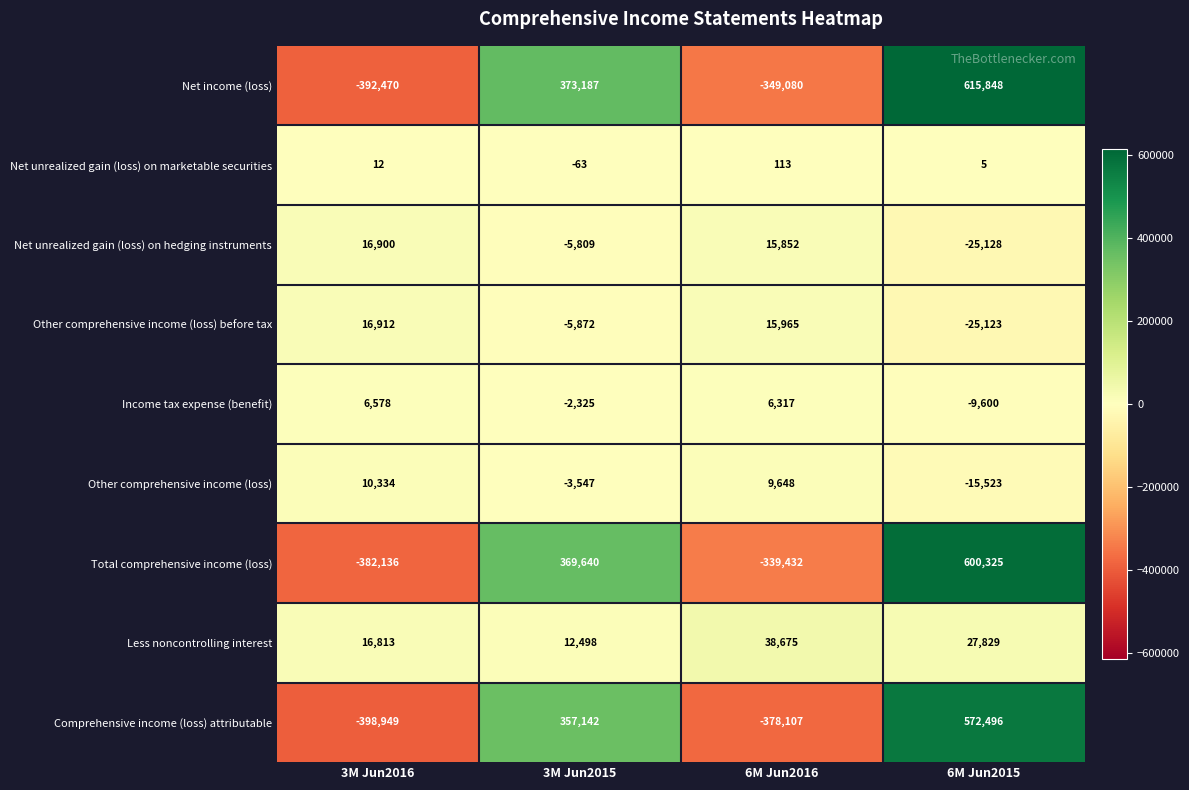

At which category is the sum across all series the highest?

6M Jun2015